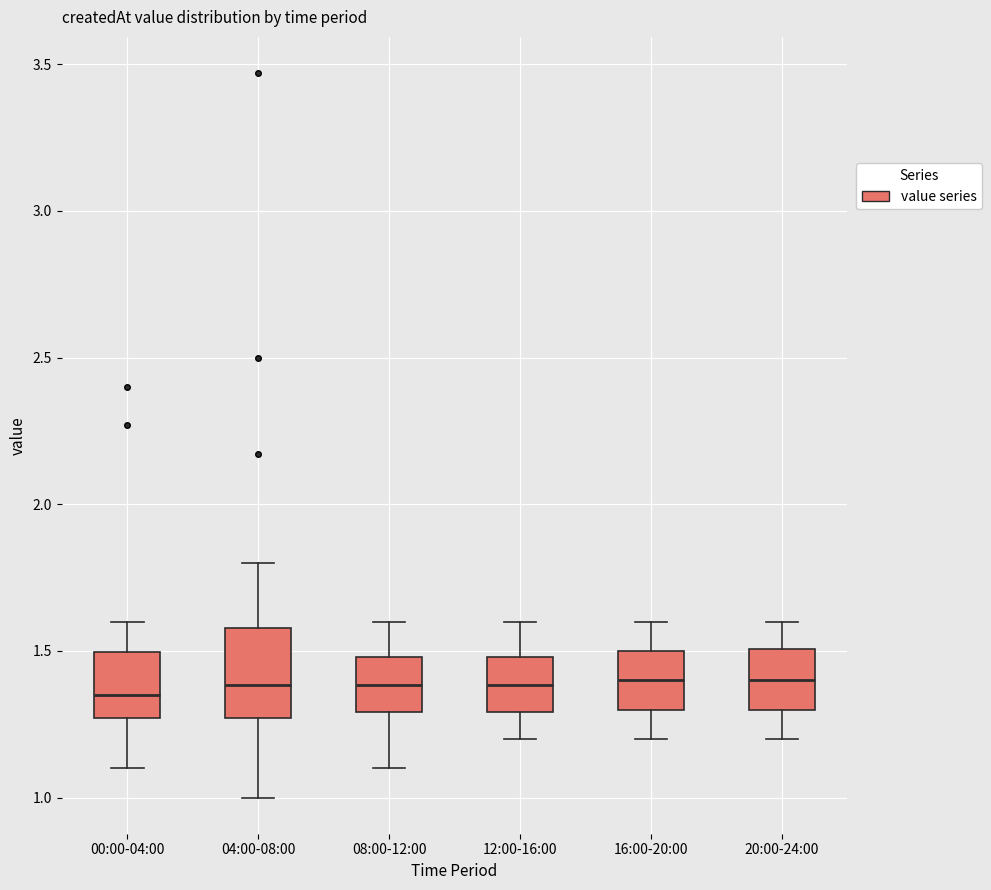

Reading left to right, transcribe this box plot: for each box, give where its median line is, the range the box spans, and where its two whiskers end, as read against the y-axis. The values are not printed on the chart, so give them approximately, as read against the axis.

00:00-04:00: median 1.35, box 1.25 to 1.50, whiskers 1.10 to 1.60
04:00-08:00: median 1.40, box 1.25 to 1.60, whiskers 1.00 to 1.80
08:00-12:00: median 1.40, box 1.30 to 1.50, whiskers 1.10 to 1.60
12:00-16:00: median 1.40, box 1.30 to 1.50, whiskers 1.20 to 1.60
16:00-20:00: median 1.40, box 1.30 to 1.50, whiskers 1.20 to 1.60
20:00-24:00: median 1.40, box 1.30 to 1.50, whiskers 1.20 to 1.60